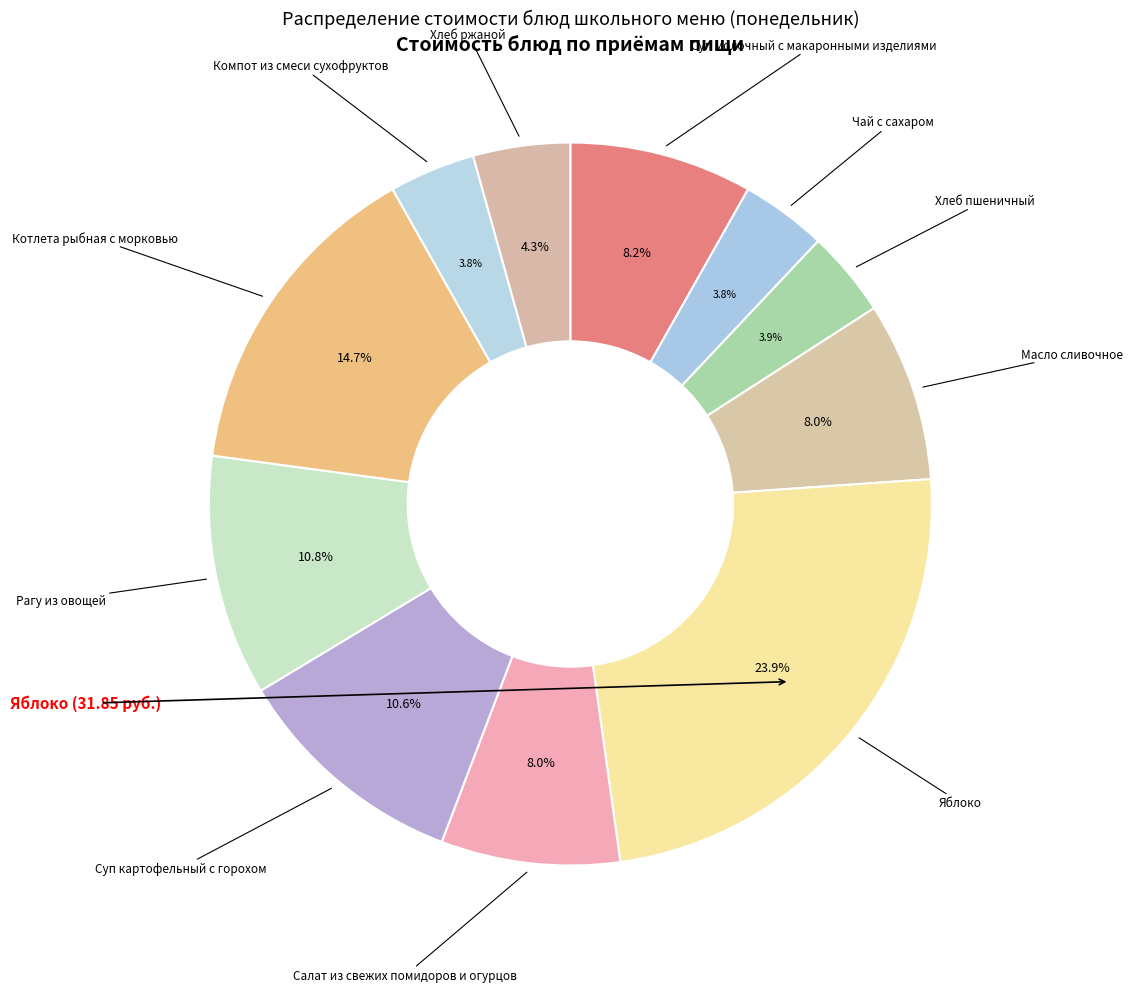

Rank the categories by value from lowest to highest.

Чай с сахаром, Компот из смеси сухофруктов, Хлеб пшеничный, Хлеб ржаной, Салат из свежих помидоров и огурцов, Масло сливочное, Суп молочный с макаронными изделиями, Суп картофельный с горохом, Рагу из овощей, Котлета рыбная с морковью, Яблоко